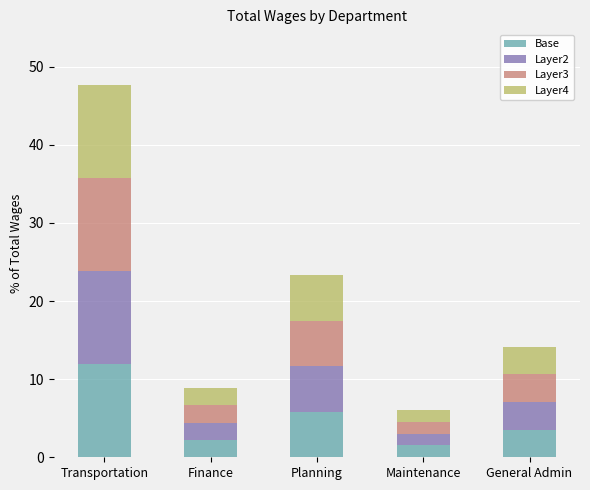

What is the total value across all series at Finance?

8.8